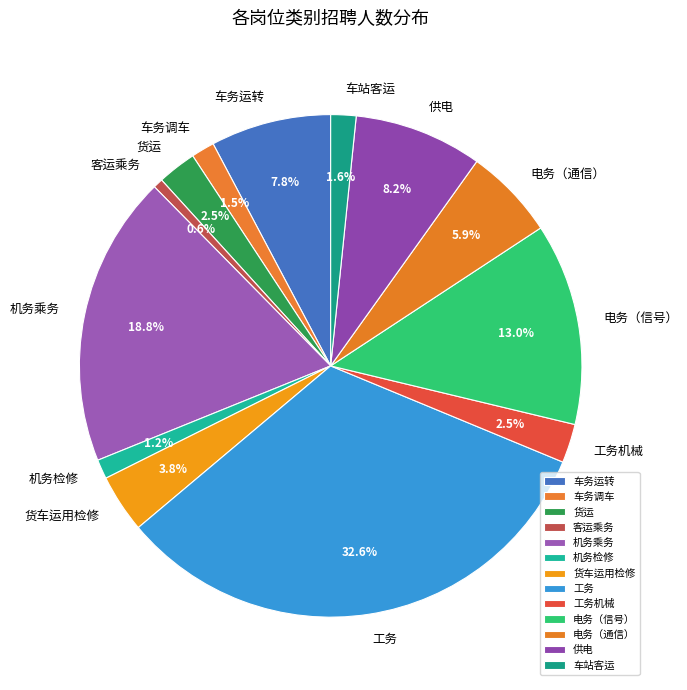

To the nearest percent, what is the difference between the 工务机械 and 客运乘务 slice percentages?

2%